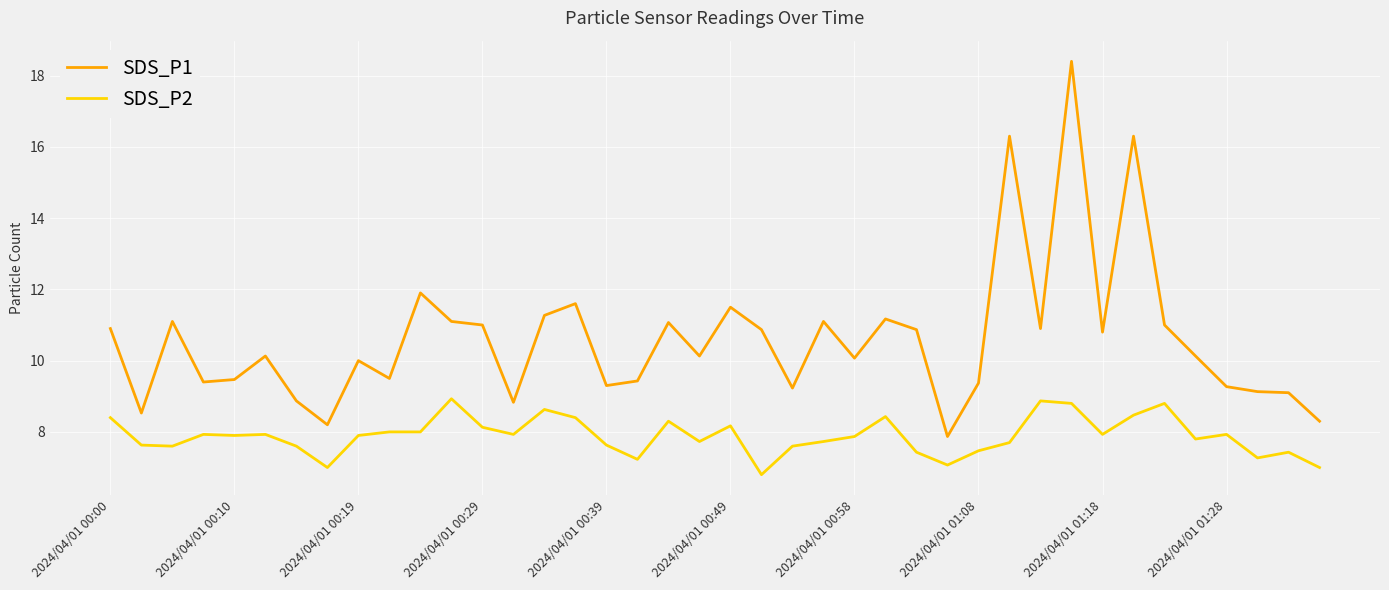

Which series has the largest total across all categories?

SDS_P1